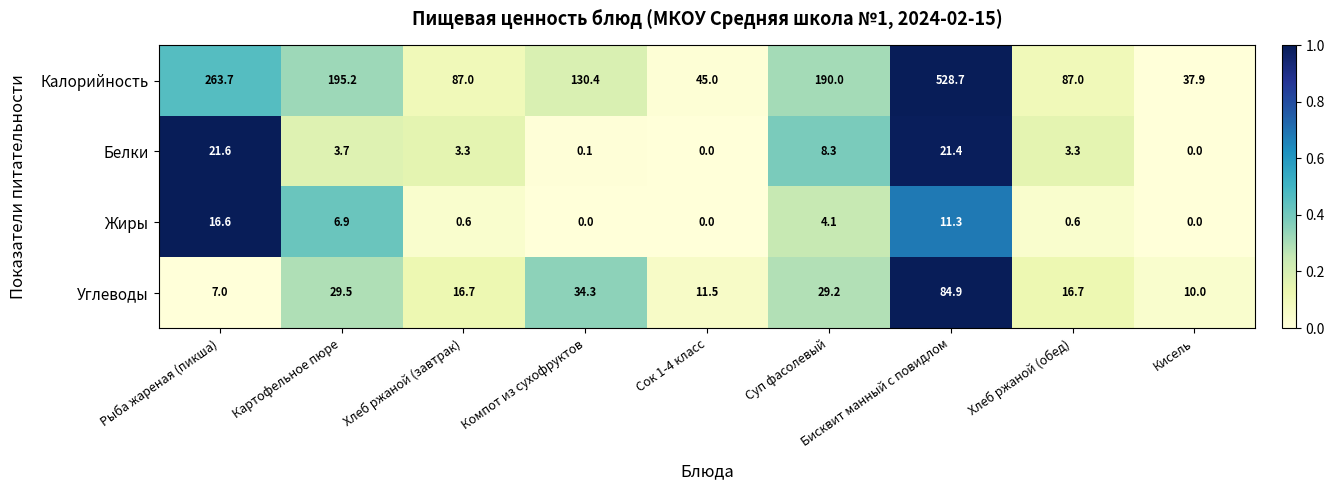

What is the maximum value shown in the chart?

528.7